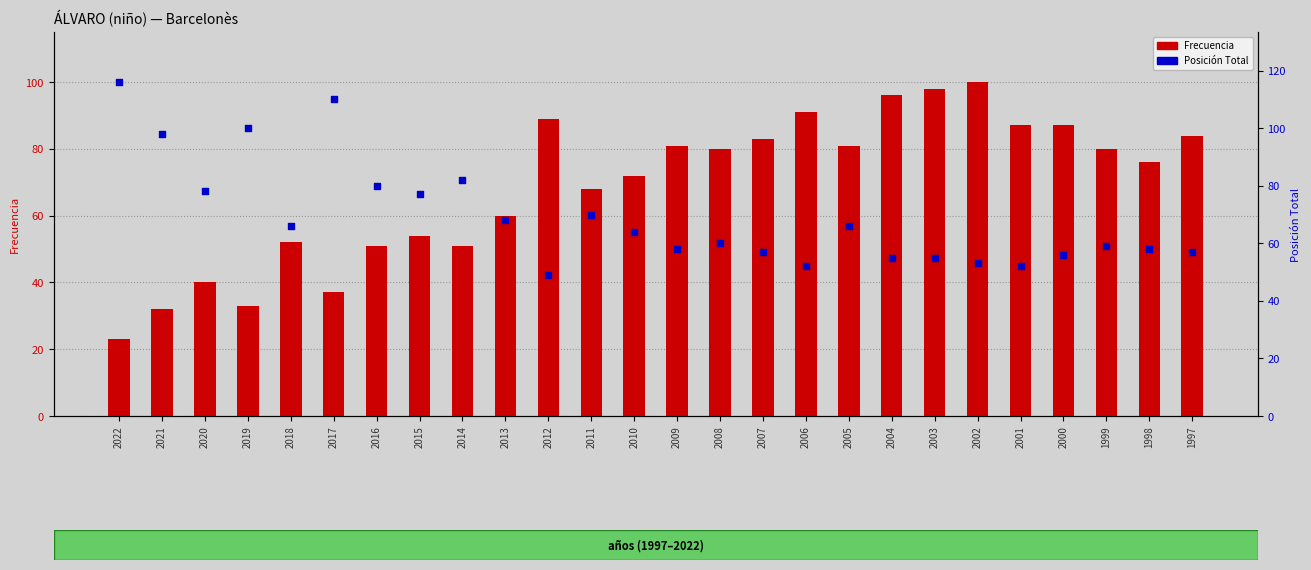

Which series has the largest Y range (max minus min)?

Frecuencia